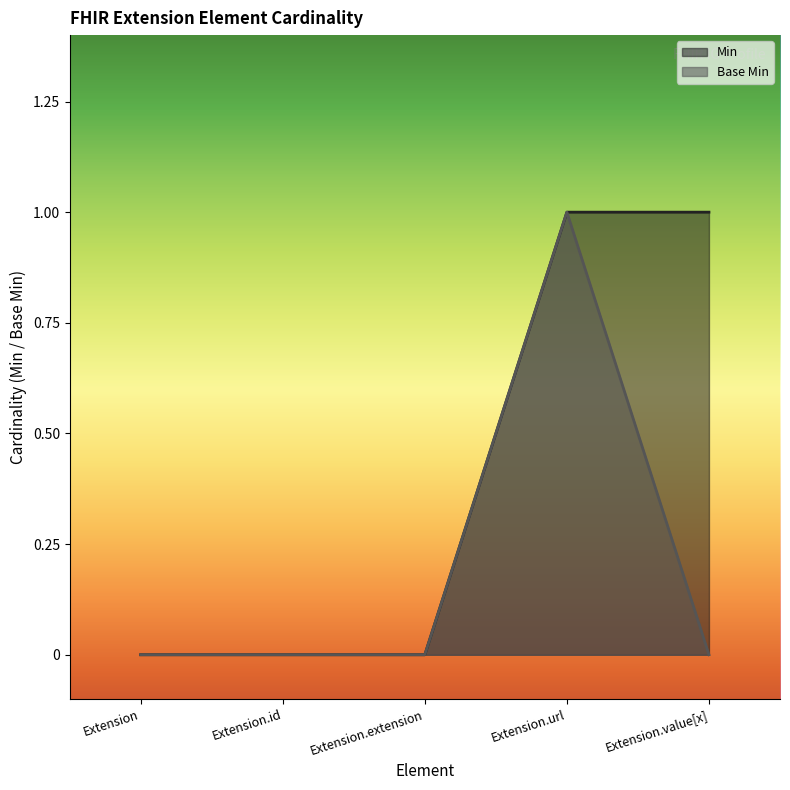

Which category has the lowest value in the Base Min series?

Extension